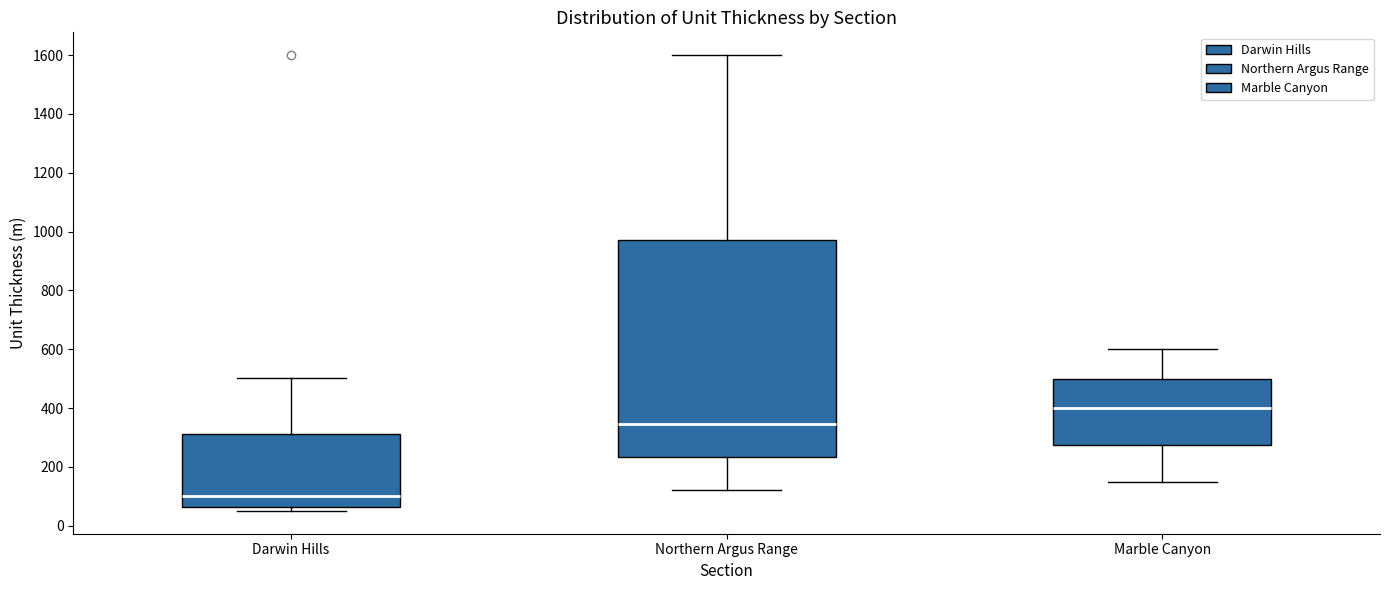

Reading left to right, read every box against the y-axis: the position of its median line, the range the box covers, and the ends of its whiskers. The values are not printed on the chart, so give them approximately, as read against the axis.

Darwin Hills: median 100, box 60 to 320, whiskers 60 (just below the box's lower edge) to 500
Northern Argus Range: median 340, box 240 to 980, whiskers 120 to 1600
Marble Canyon: median 400, box 280 to 500, whiskers 140 to 600